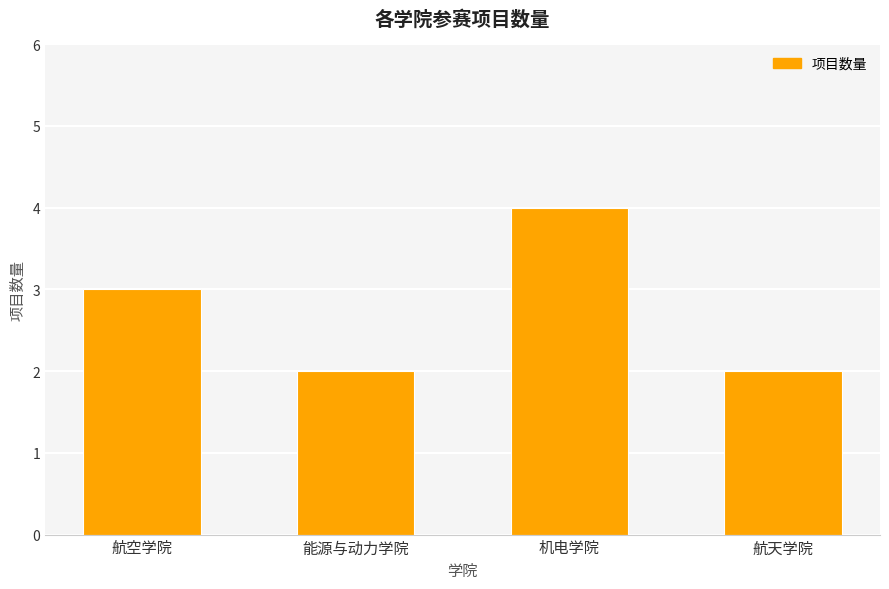

How many distinct data groups are displayed?

1